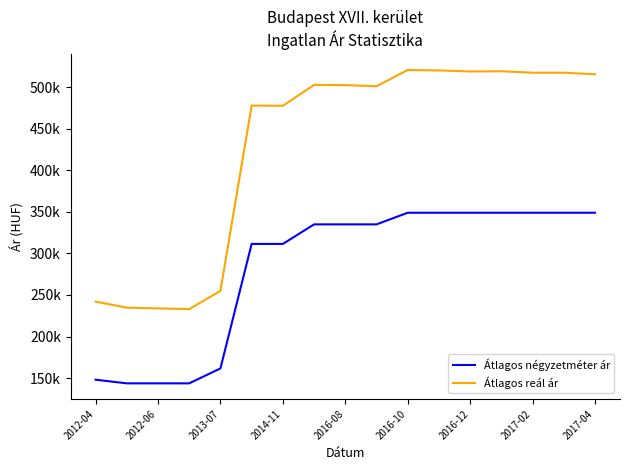

What are all the series names shown in the legend?

Átlagos négyzetméter ár, Átlagos reál ár